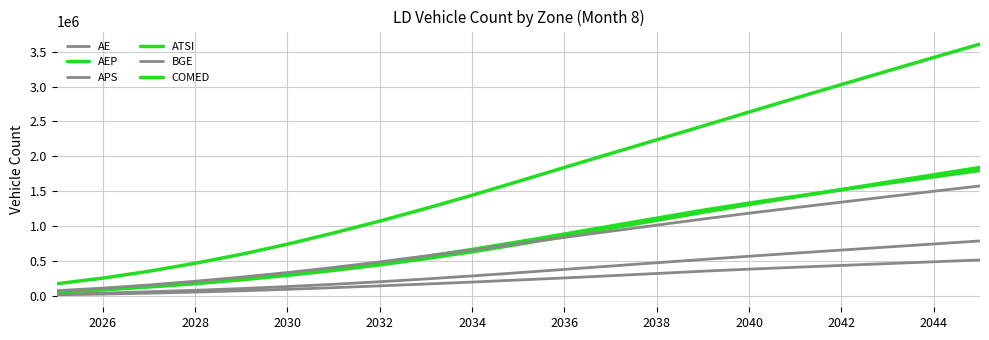

Is this an area chart (filled region under the line)?

No